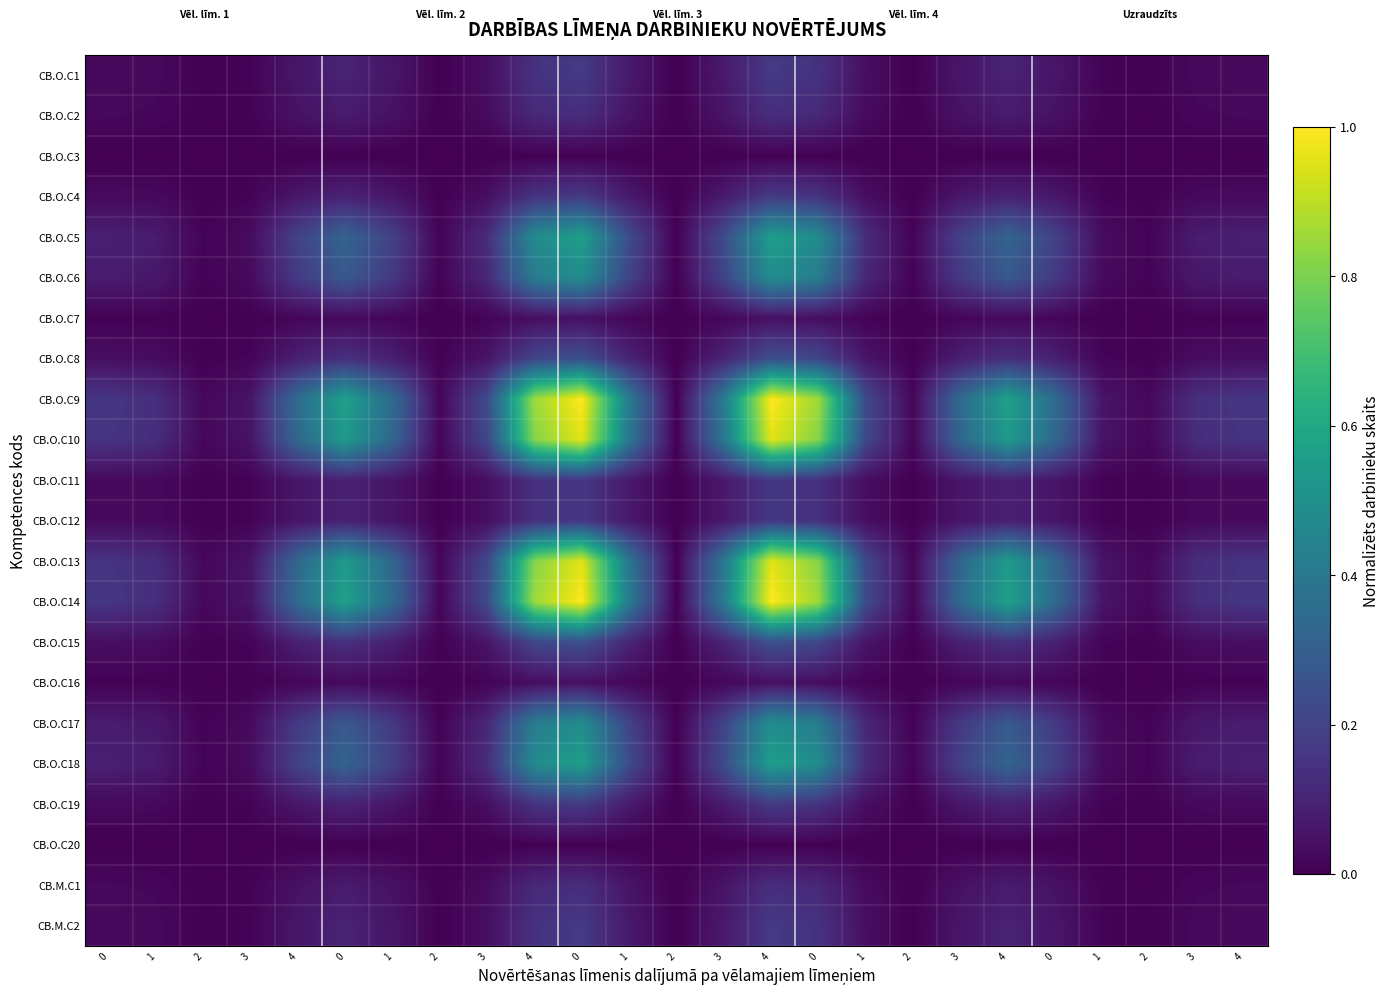

What is the difference between the highest and lowest values at 3?

0.1